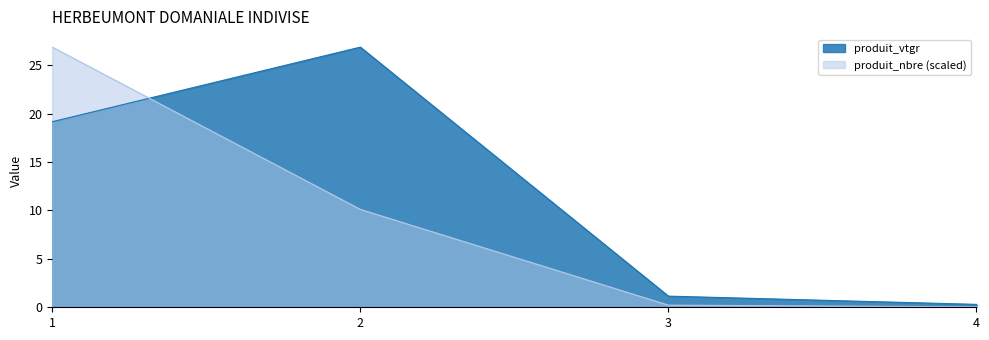

True or false: the data has more than 2 interior local peaks.

False